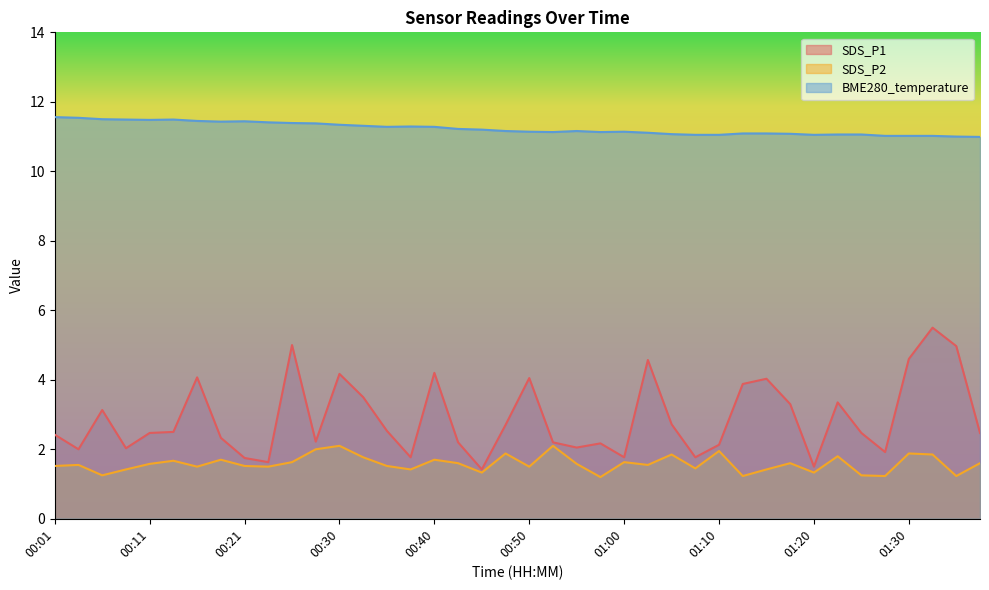

How many series are shown in this chart?

3